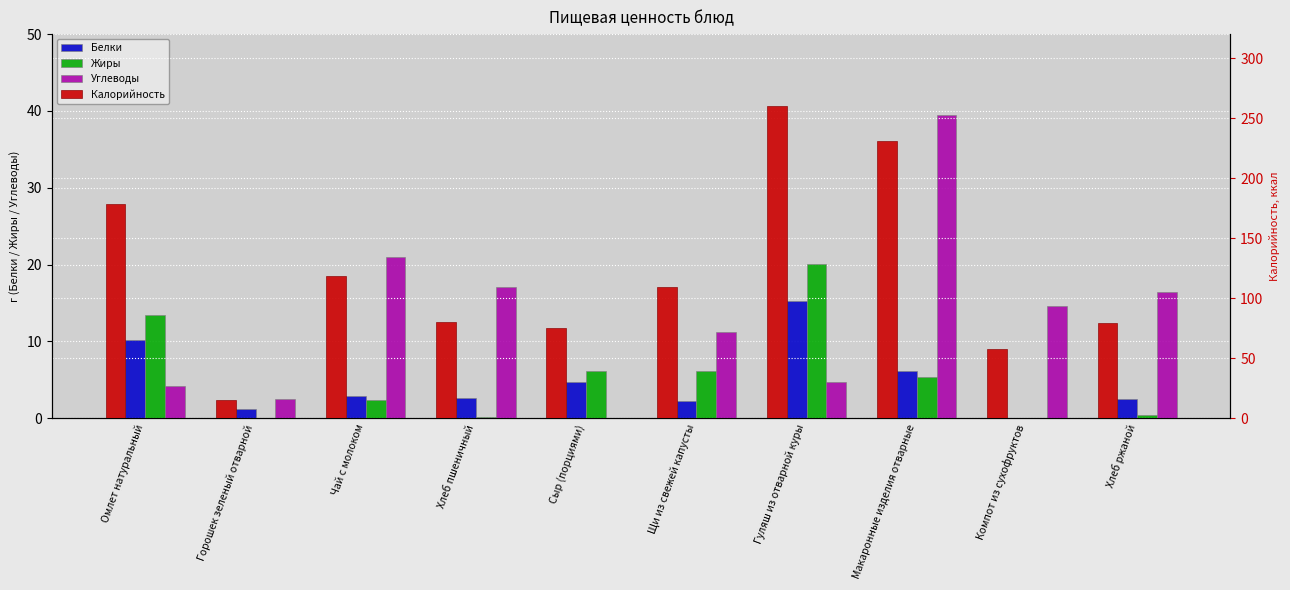

The value of Белки at Макаронные изделия отварные is 2.5. True or false?

False